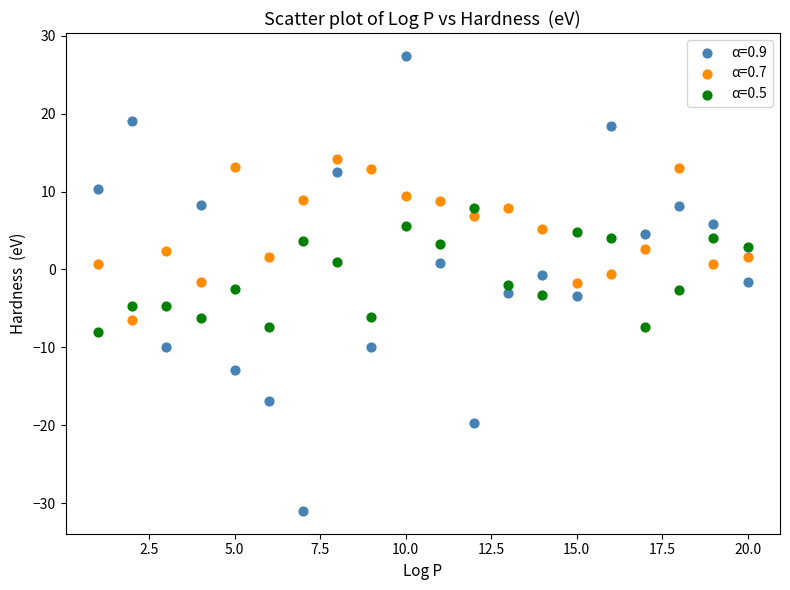

Which series has the largest Y range (max minus min)?

α=0.9